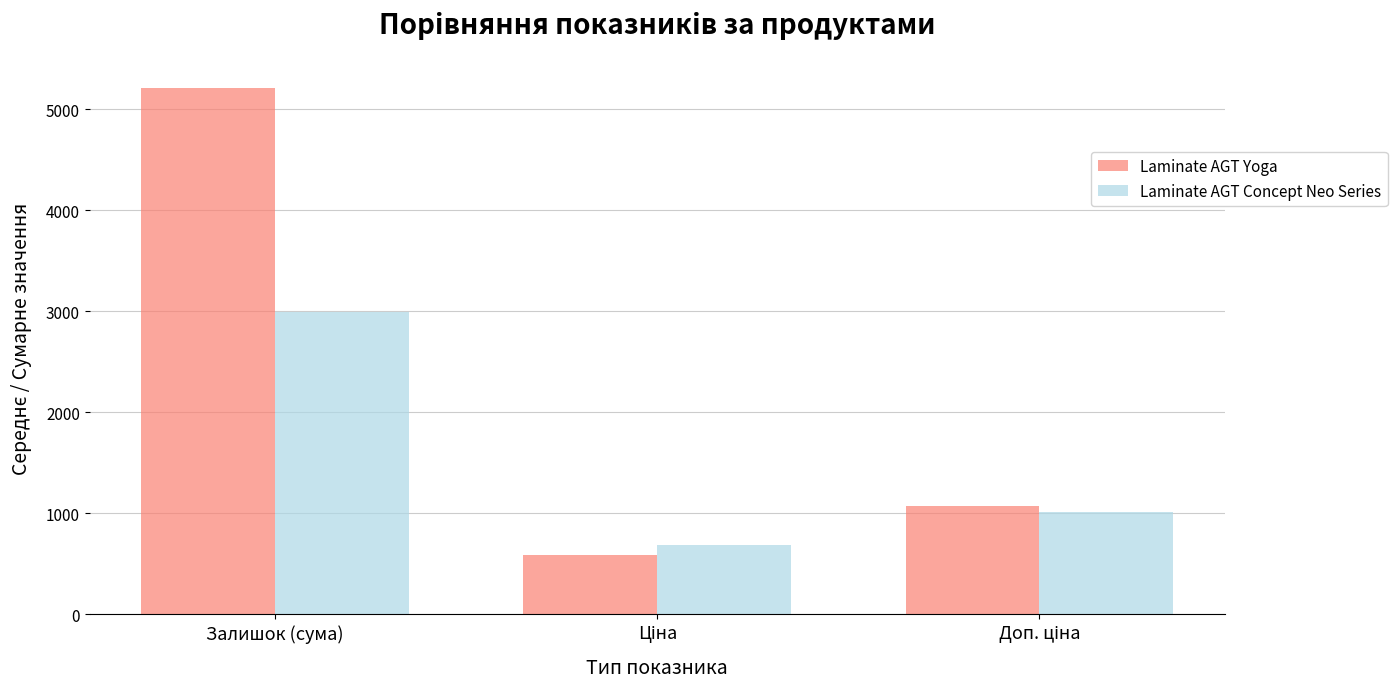

Which category has the highest value across all series?

Залишок (сума)